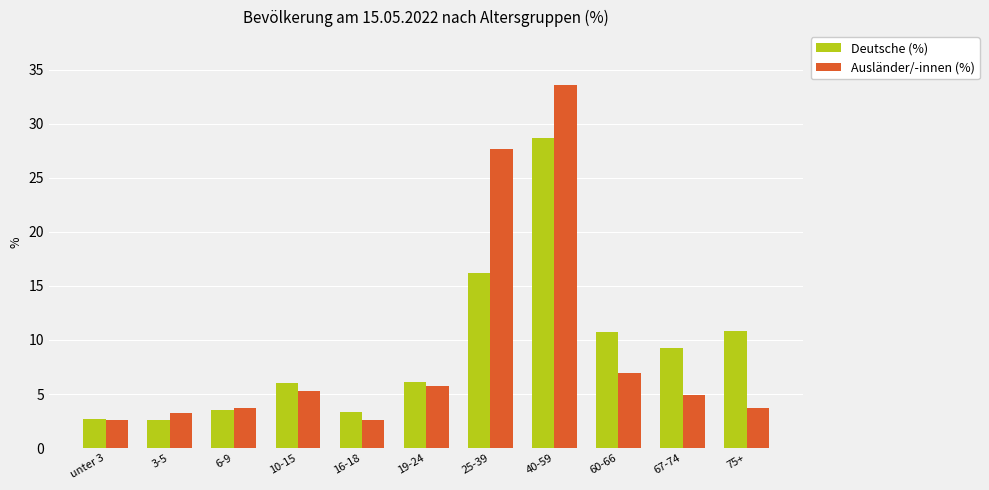

Which series has the largest range (max minus min)?

Ausländer/-innen (%)